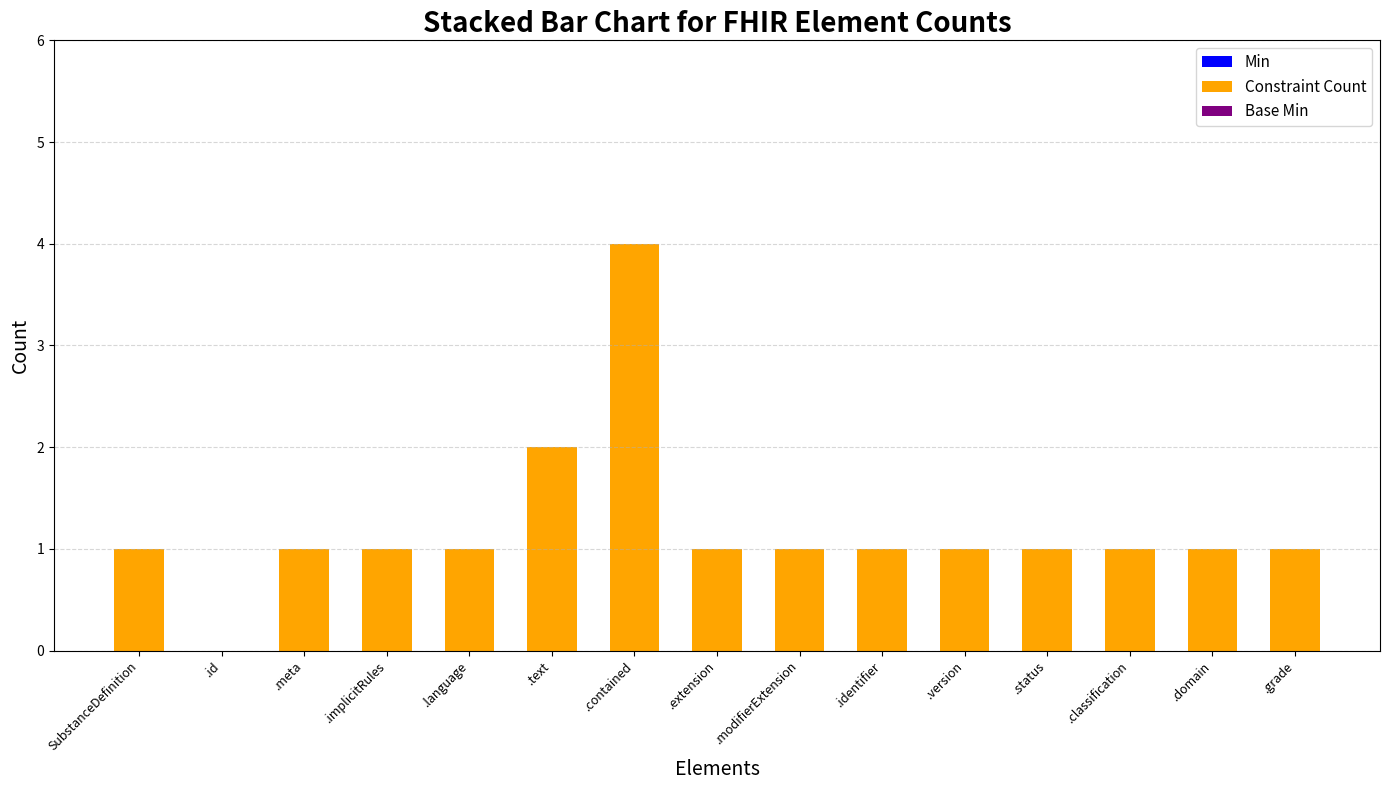

The chart shows a value of 1 at .meta. True or false?

True